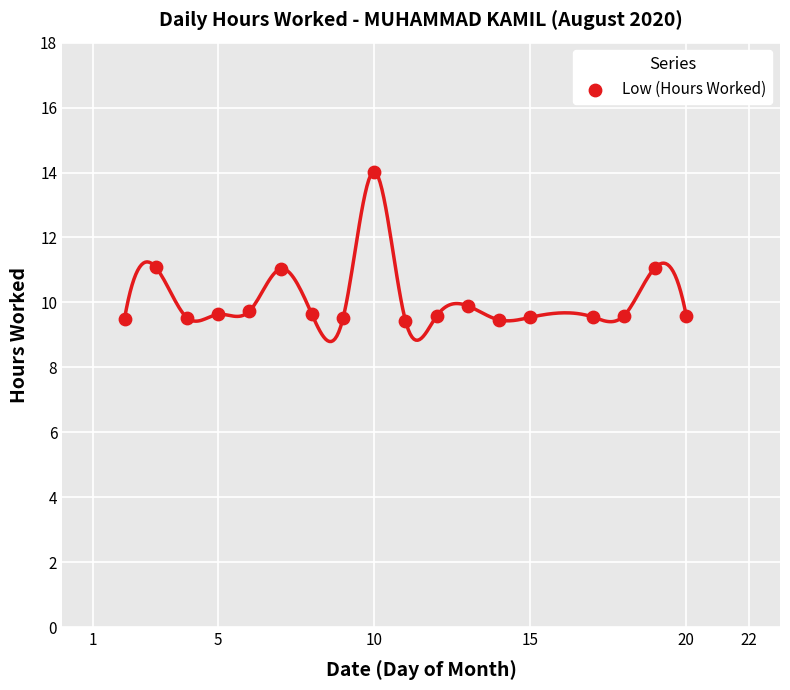

What is the range of X values (max minus min)?

18.0